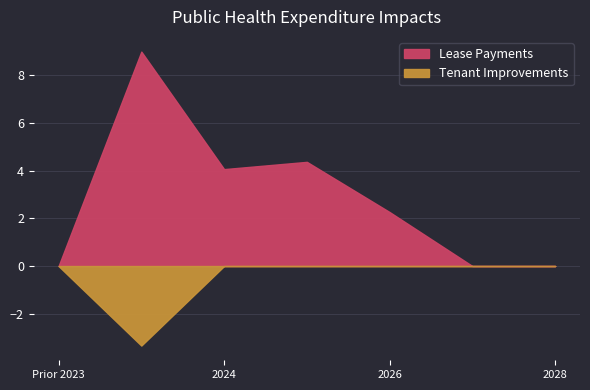

Is the value of Lease Payments at 2027 greater than the value of Tenant Improvements at 2025?

No